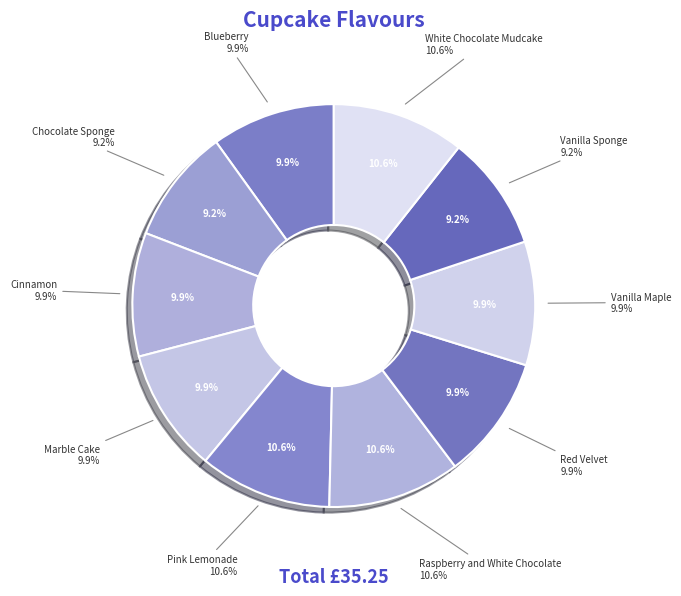

To the nearest percent, what percentage of the pie is Chocolate Sponge?

9%